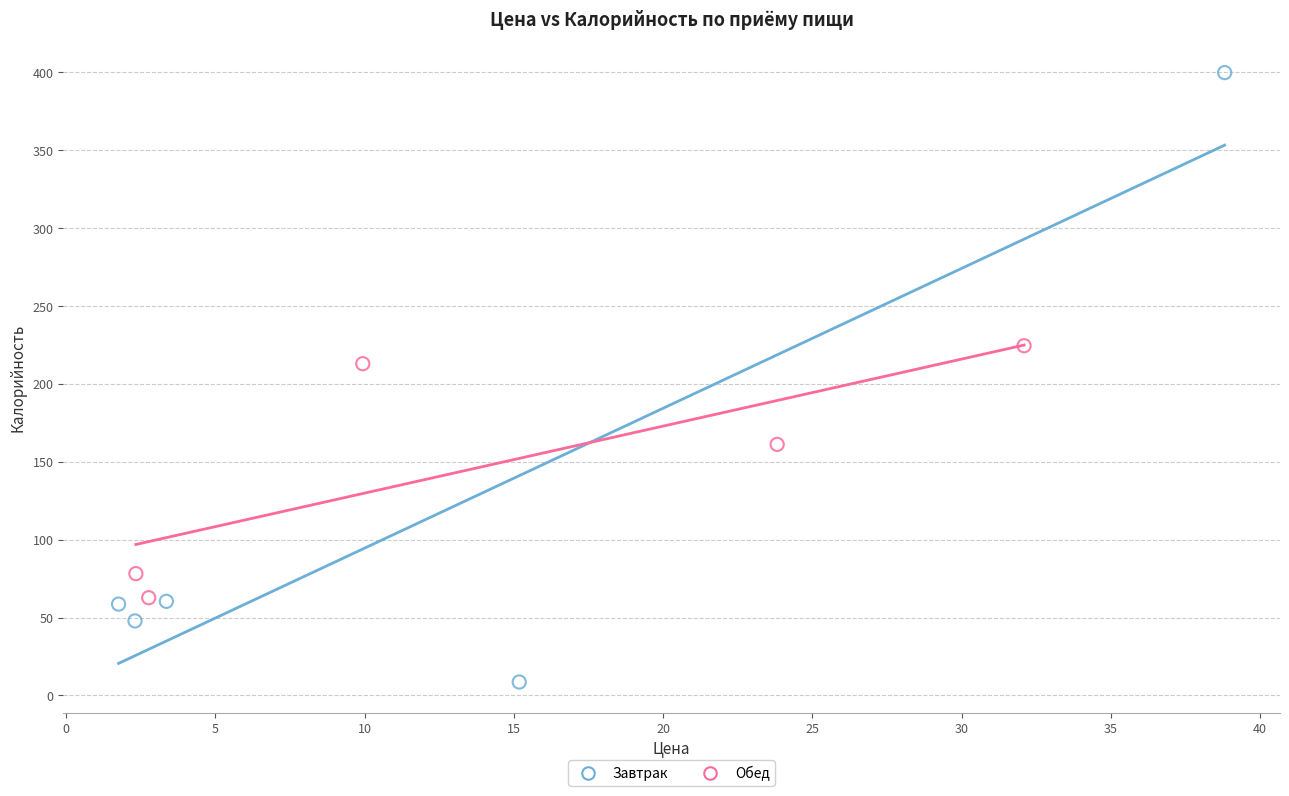

Which series has the largest Y range (max minus min)?

Завтрак